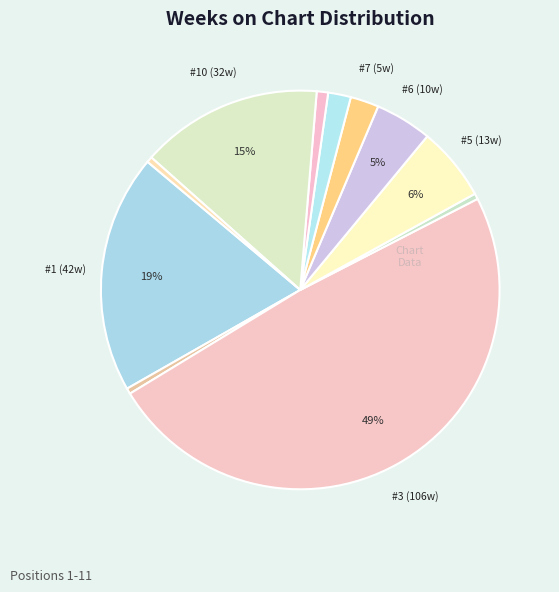

Which category has the biggest portion of the pie?

B.B. King & U2 - When Love Comes to Town